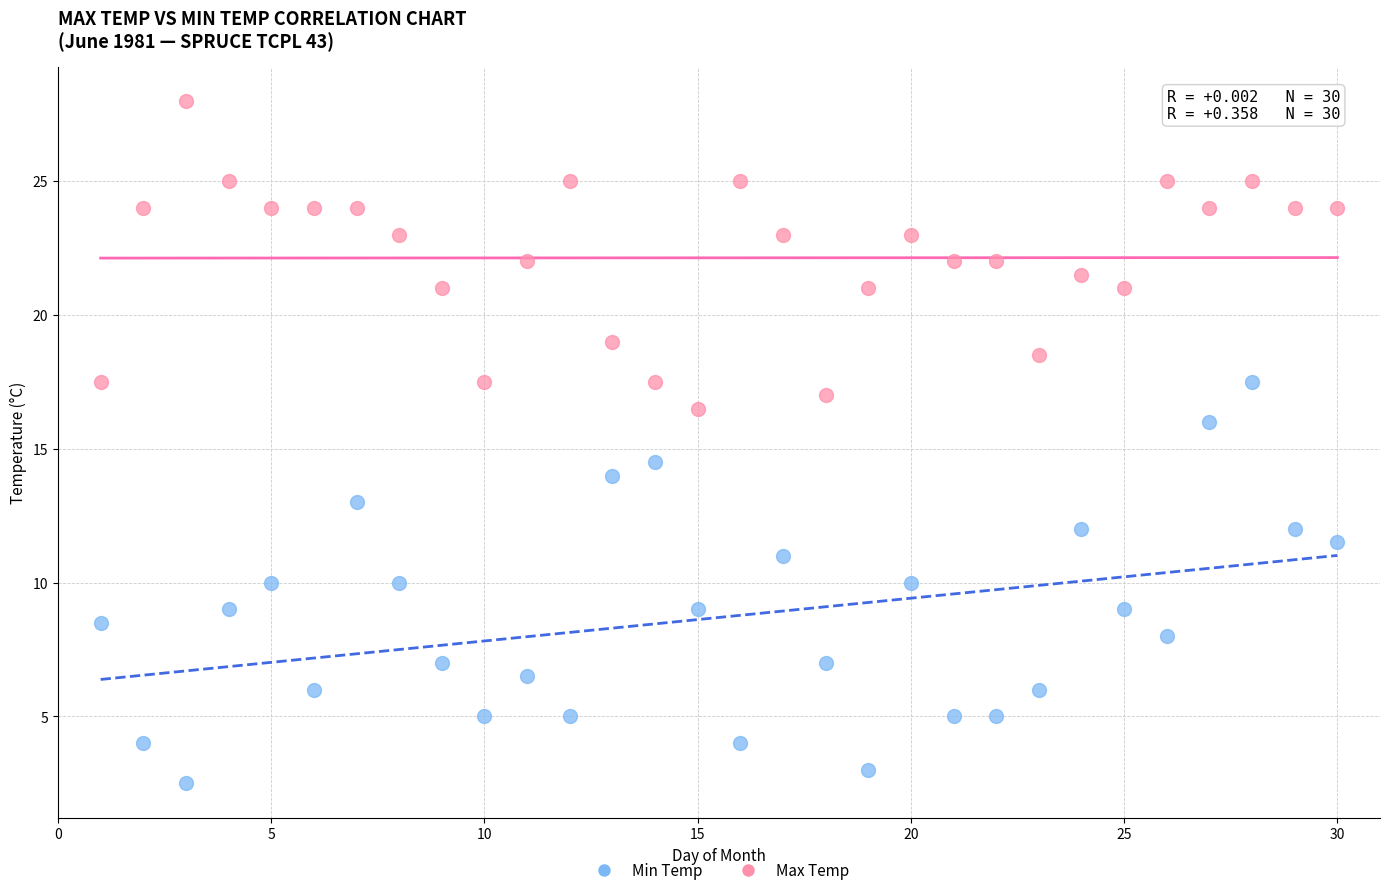

Across all data points, what is the range of Y values (max minus min)?

25.5